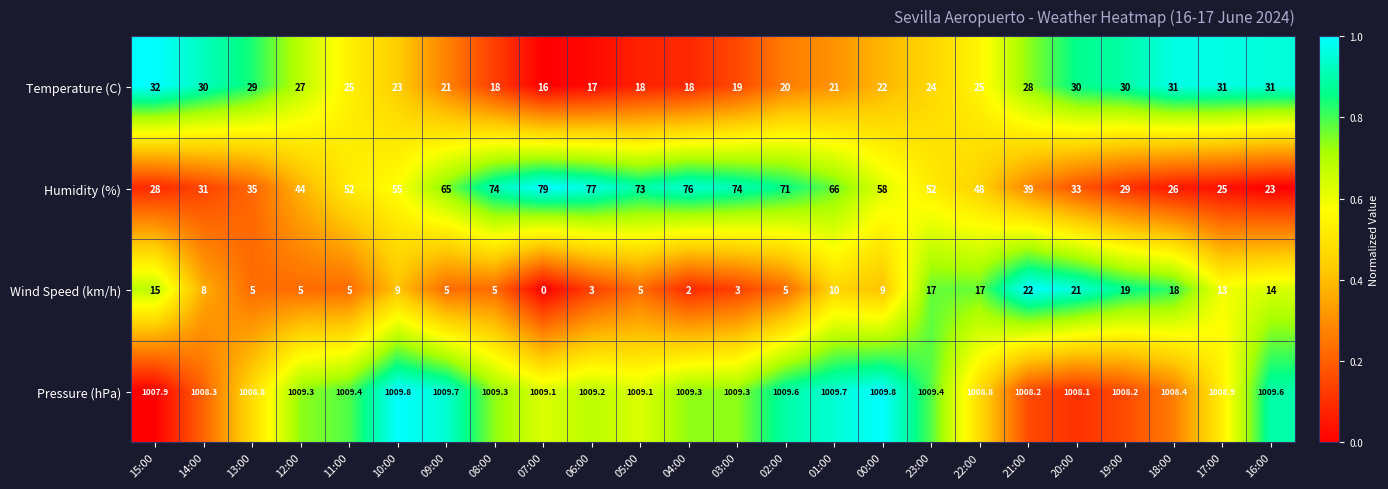

What is the difference between the Pressure (hPa) values at 02:00 and 17:00?

0.7